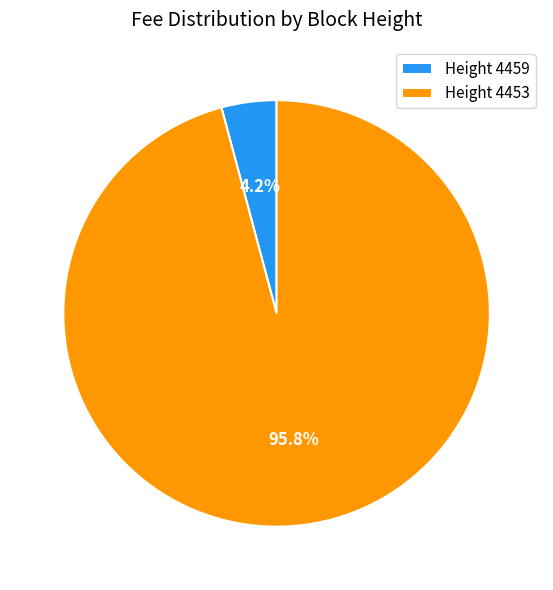

Does Height 4459 represent more than half of the total?

No